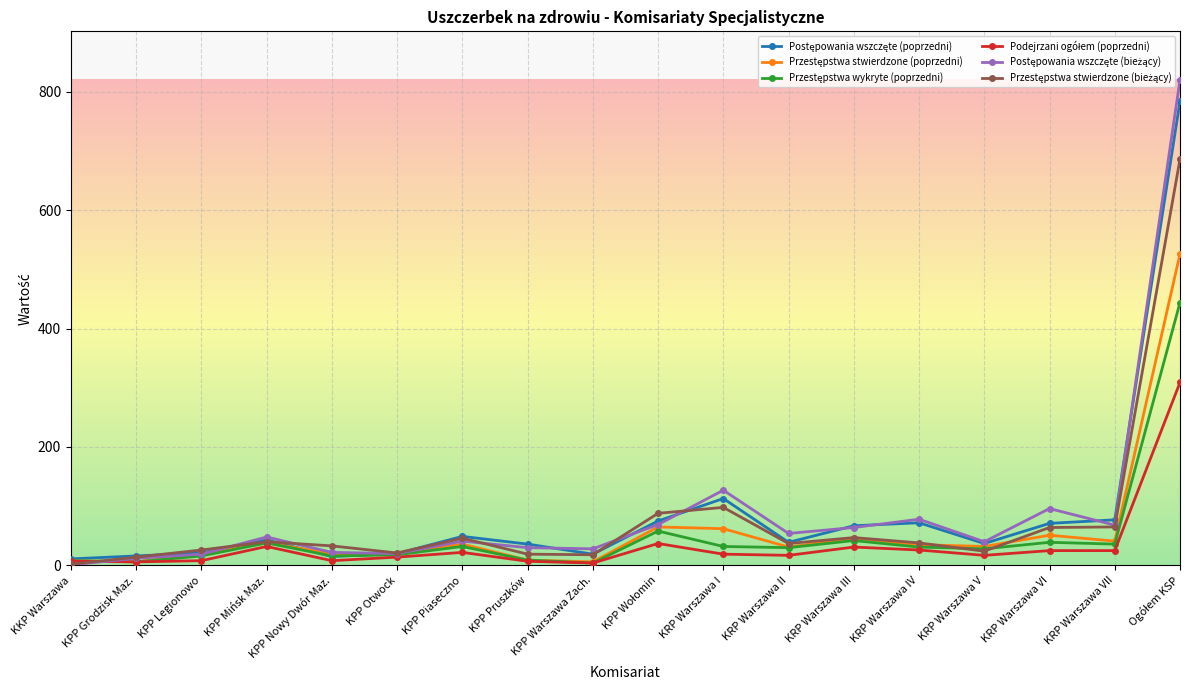

What is the label of the 6th point from the right?

KRP Warszawa III